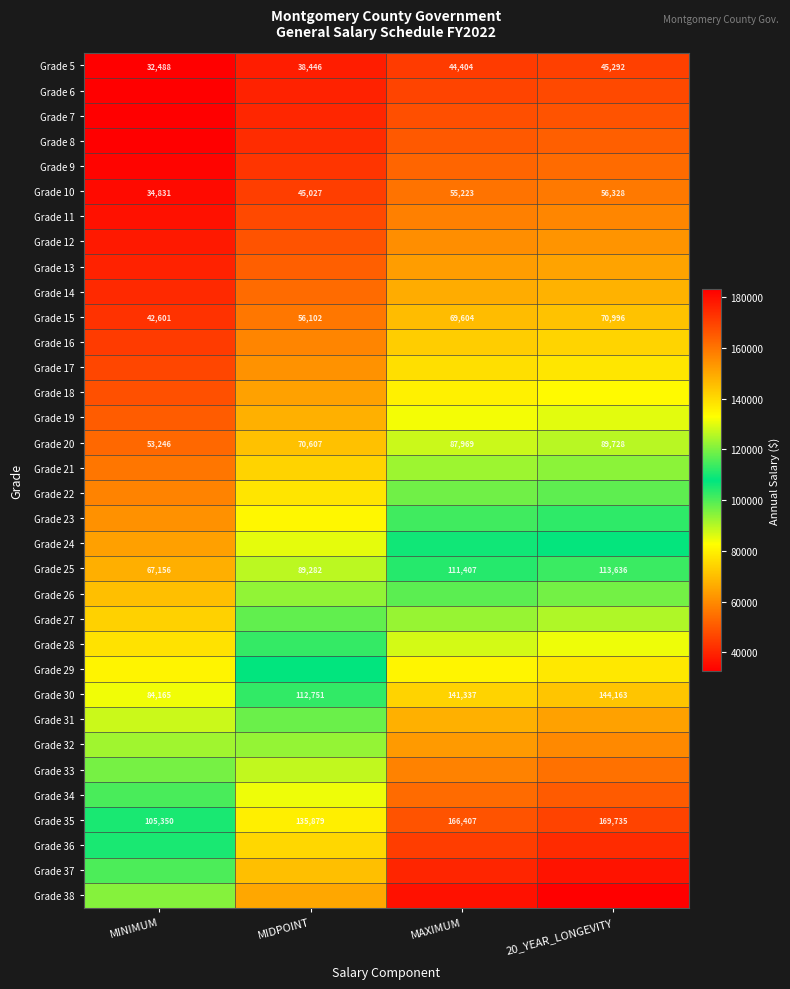

At which category does the chart reach its peak across all series?

20_YEAR_LONGEVITY